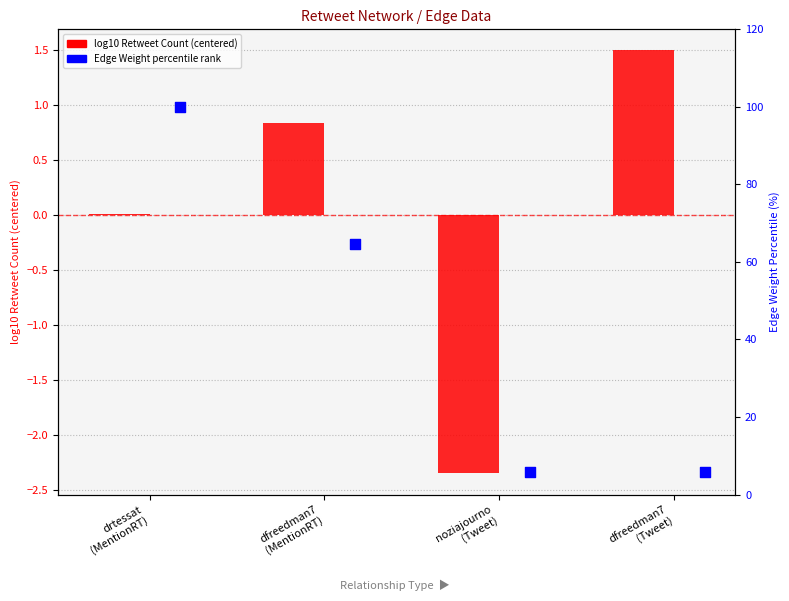

Which series reaches the maximum Y coordinate?

Edge Weight percentile rank